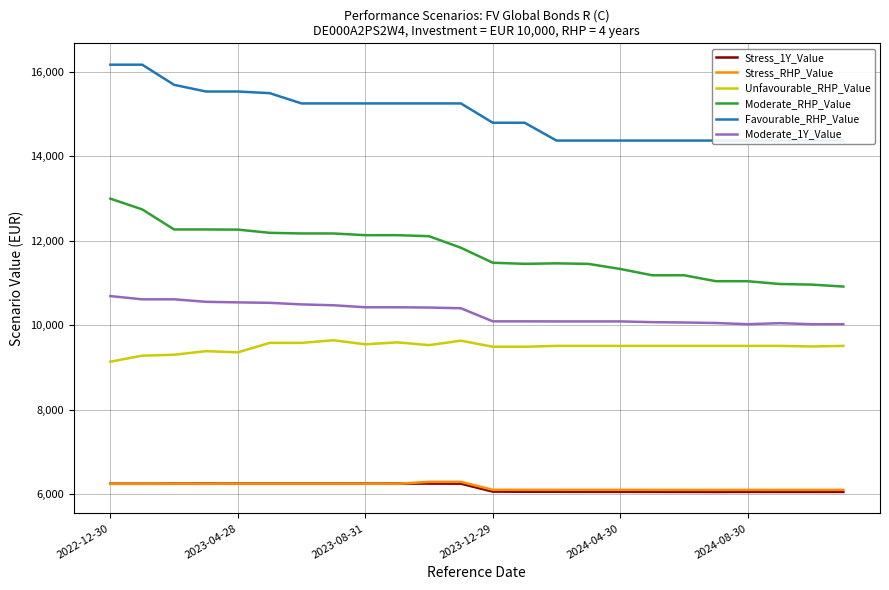

True or false: Moderate_RHP_Value and Favourable_RHP_Value cross at least once.

False